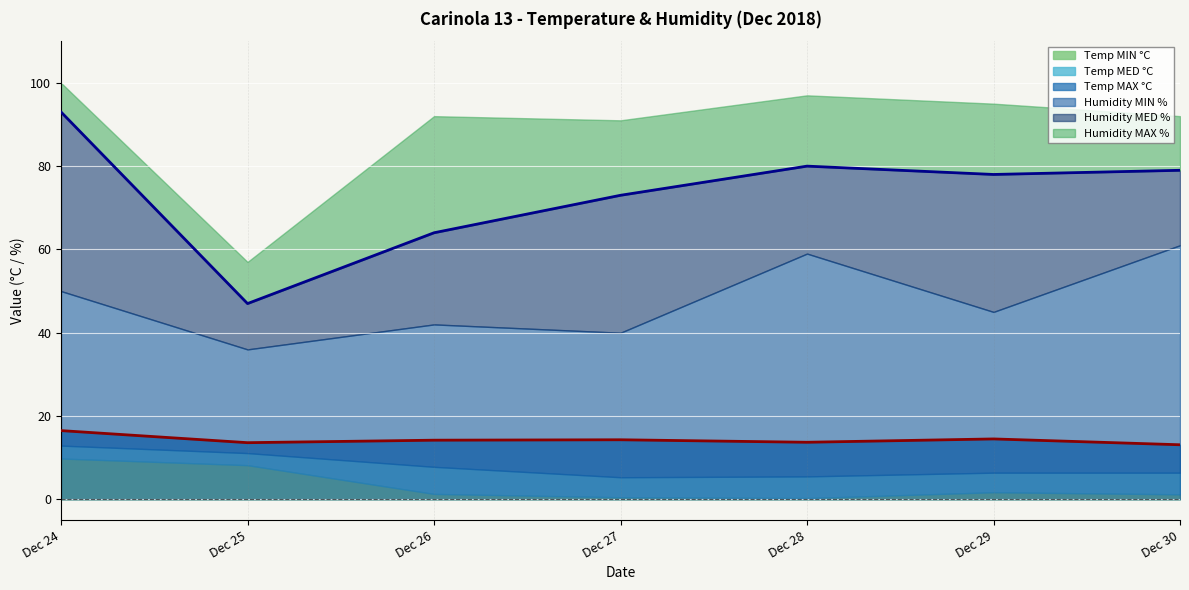

Between 2018-12-26 and 2018-12-29, which is larger?

2018-12-29